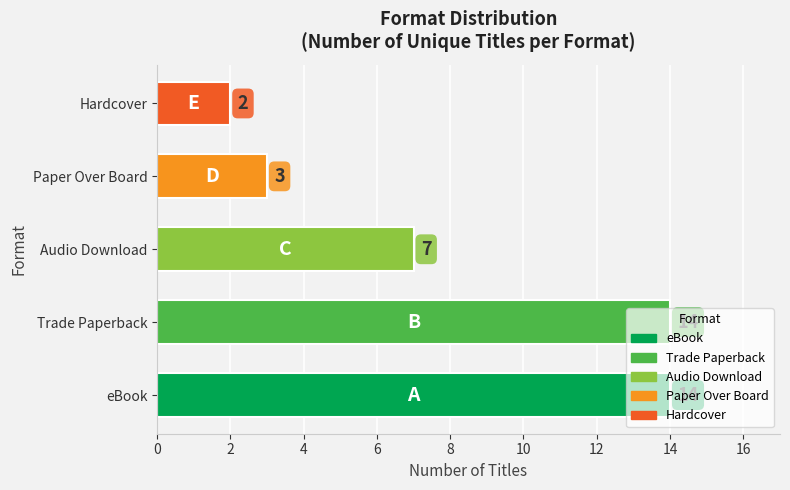

Which label corresponds to the smallest value in the chart?

Hardcover